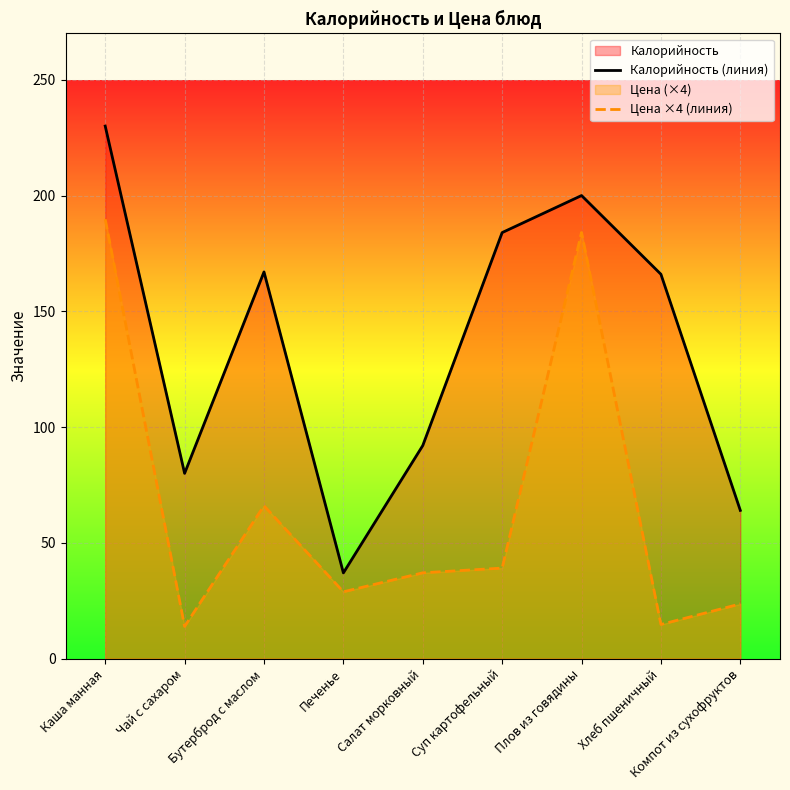

List the labels in order of Калорийность (линия) value, smallest first.

Печенье, Компот из сухофруктов, Чай с сахаром, Салат морковный, Хлеб пшеничный, Бутерброд с маслом, Суп картофельный, Плов из говядины, Каша манная